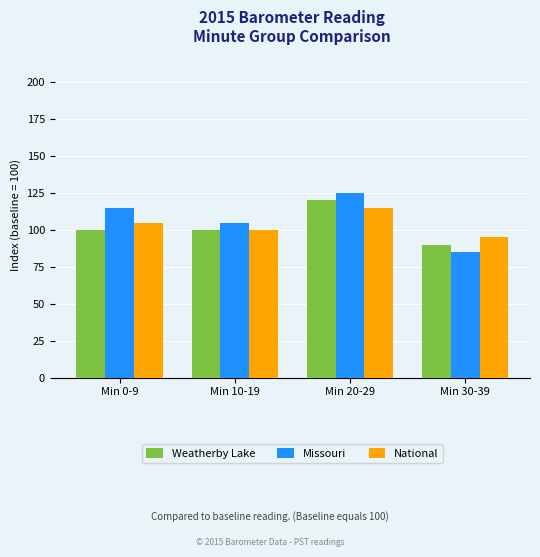

What value does the Weatherby Lake series have at Min 20-29?

120.0